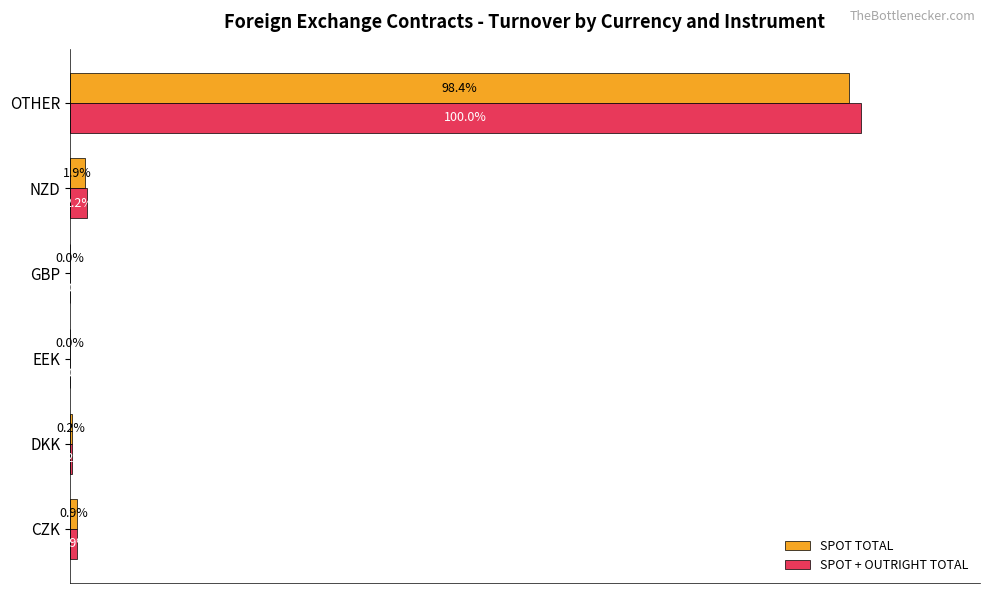

Which series has the largest total across all categories?

SPOT + OUTRIGHT TOTAL